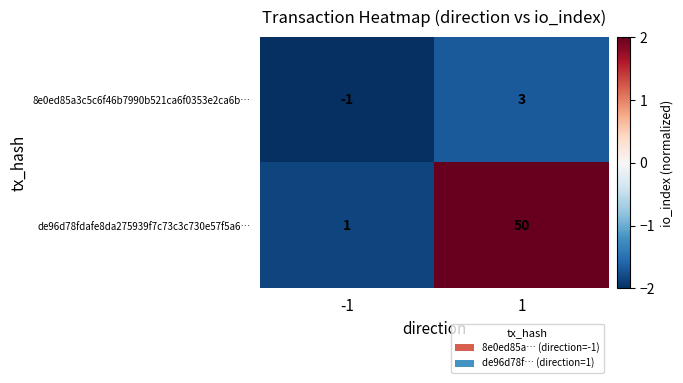

Rank the series at -1 from lowest to highest value.

8e0ed85a3c5c6f46b7990b521ca6f0353e2ca6b…, de96d78fdafe8da275939f7c73c3c730e57f5a6…